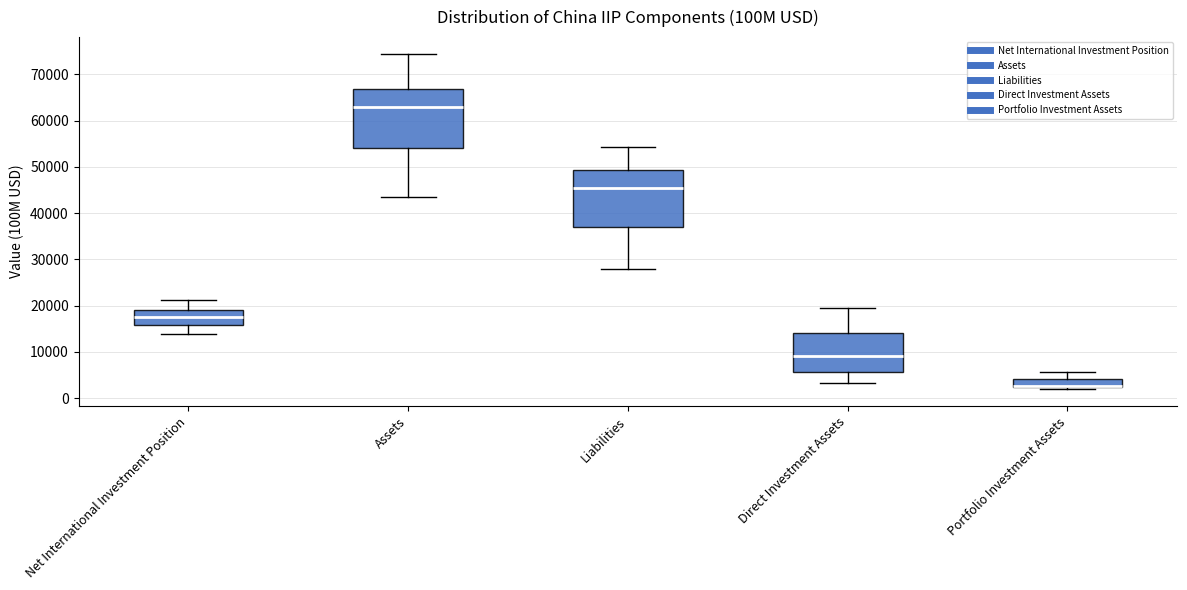

Reading left to right, read every box against the y-axis: the position of its median line, the range the box covers, and the ends of its whiskers. The values are not printed on the chart, so give them approximately, as read against the axis.

Net International Investment Position: median 18000, box 16000 to 19000, whiskers 14000 to 21000
Assets: median 63000, box 54000 to 67000, whiskers 43000 to 74000
Liabilities: median 45000, box 37000 to 49000, whiskers 28000 to 54000
Direct Investment Assets: median 9000, box 6000 to 14000, whiskers 3000 to 20000
Portfolio Investment Assets: median 3000 (drawn on the box's lower edge), box 2000 to 4000, whiskers 2000 (just below the box's lower edge) to 6000